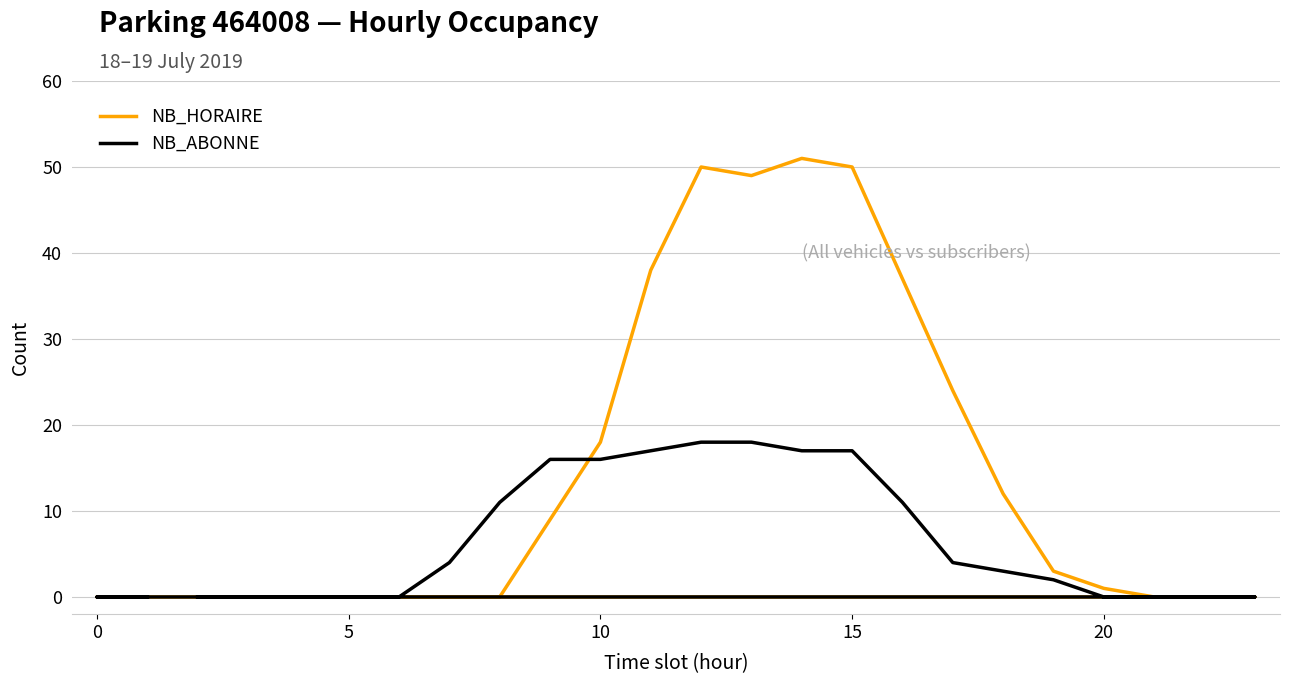

What are all the series names shown in the legend?

NB_HORAIRE, NB_ABONNE